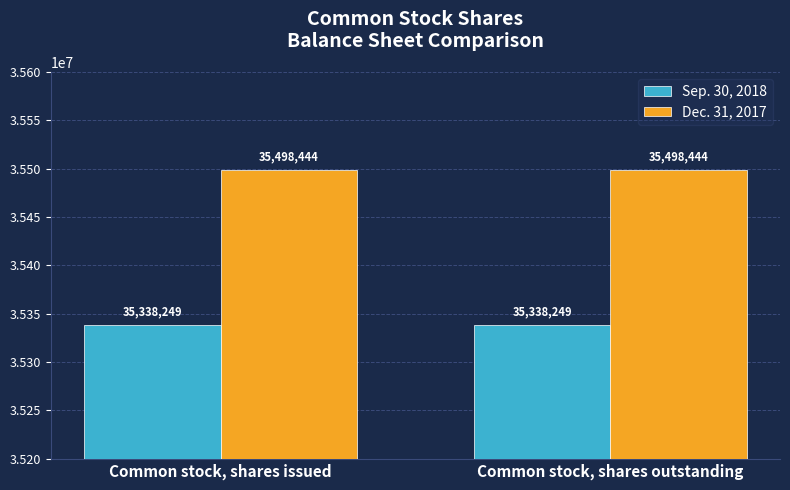

What is the label of the 2nd bar from the right?

Common stock, shares issued